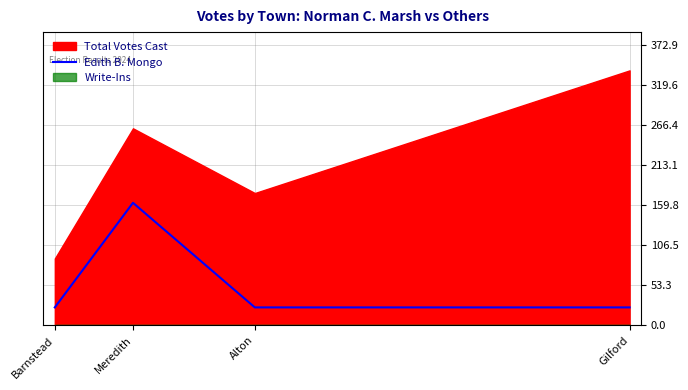

What is the difference between the maximum and minimum values?

139